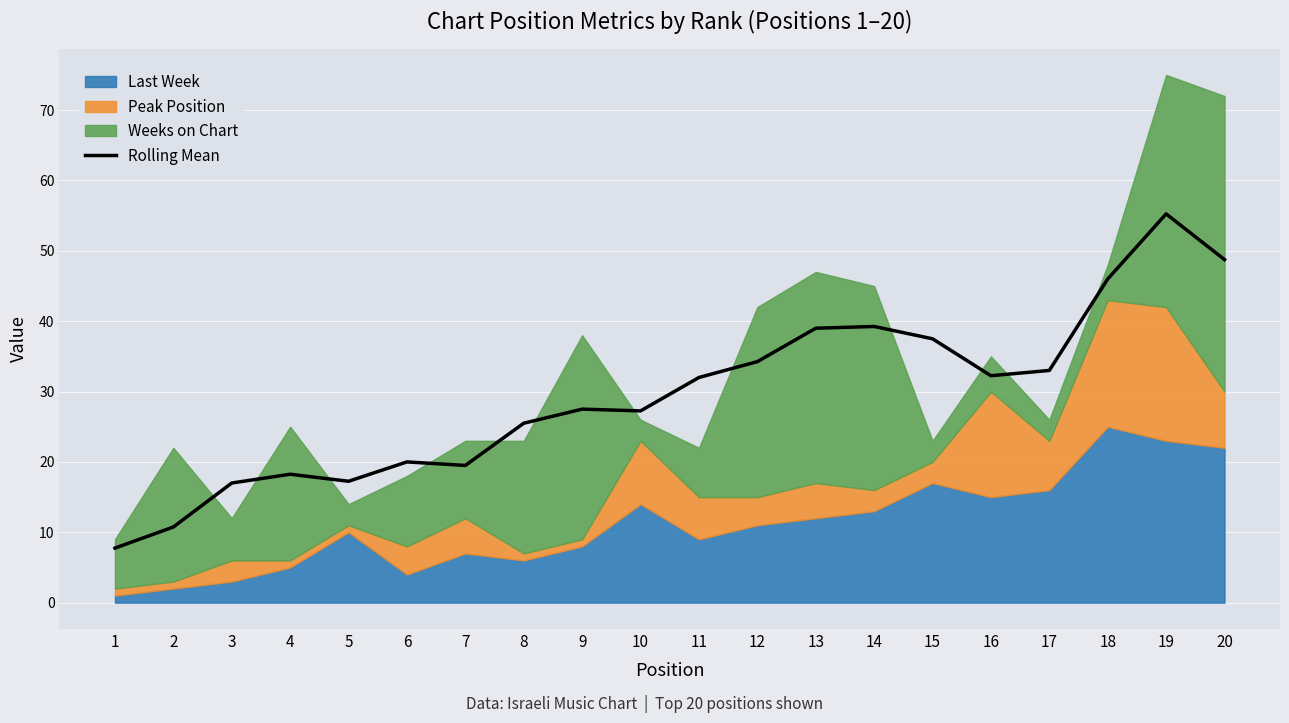

What is the value of the 9th point from the left?

27.5